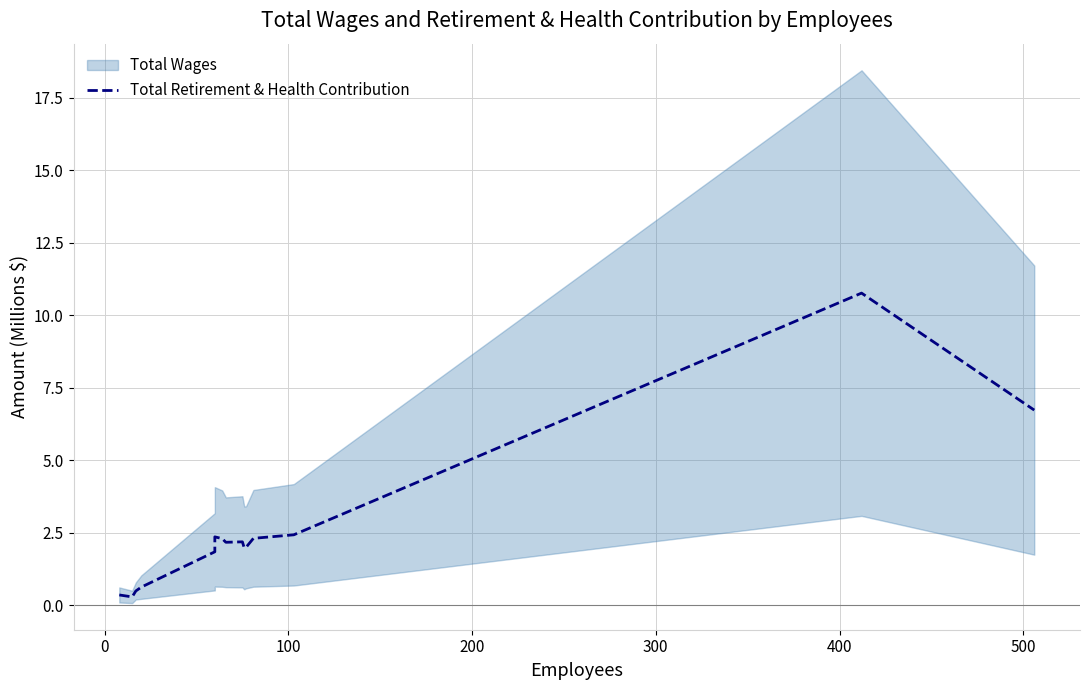

What is the minimum value shown in the chart?

0.3